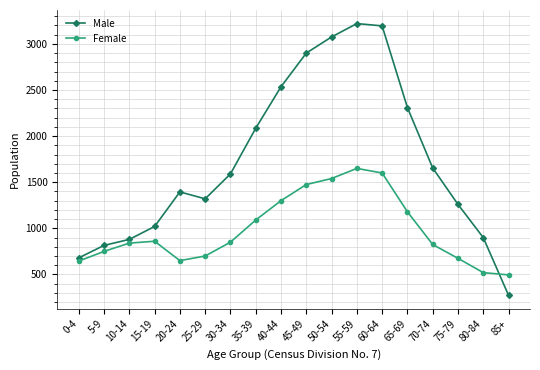

Rank the series by their average value, from lowest to highest.

Female, Male